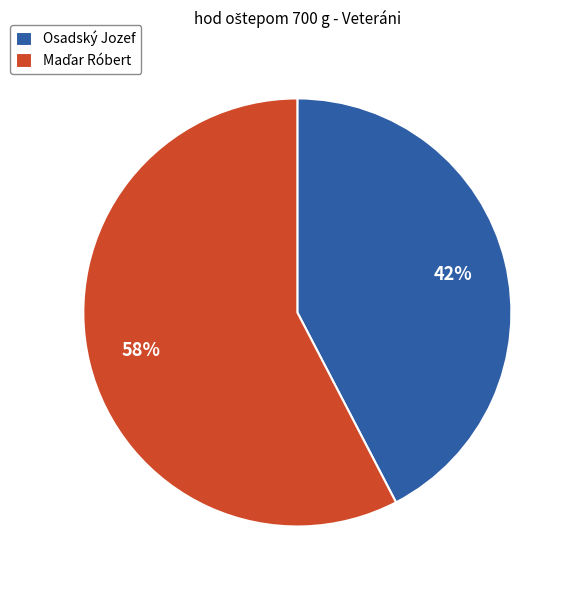

Which category has the smallest portion of the pie?

Osadský Jozef